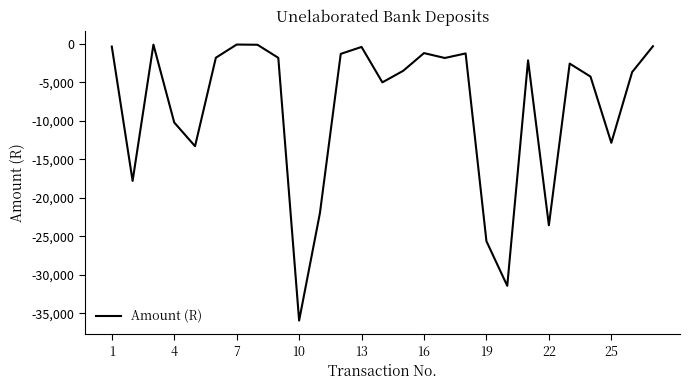

What is the minimum value shown in the chart?

-35931.0